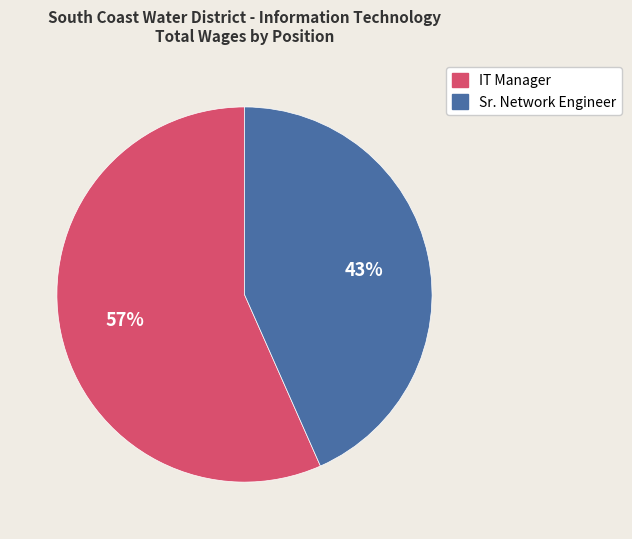

Do Sr. Network Engineer and IT Manager together represent more than half of the pie?

Yes